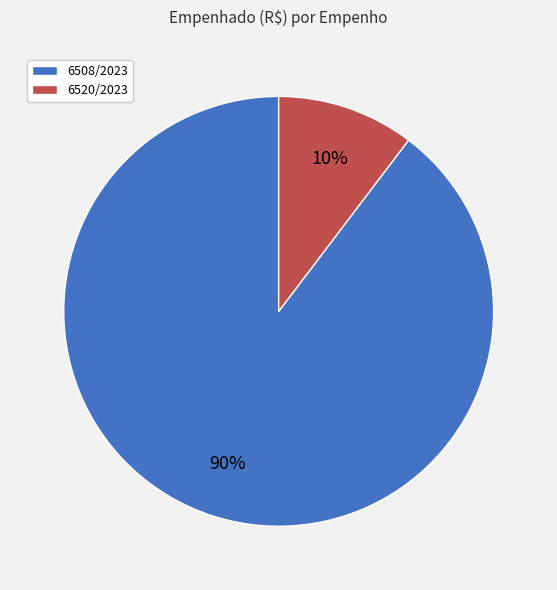

Rank the categories by value from lowest to highest.

6520/2023, 6508/2023